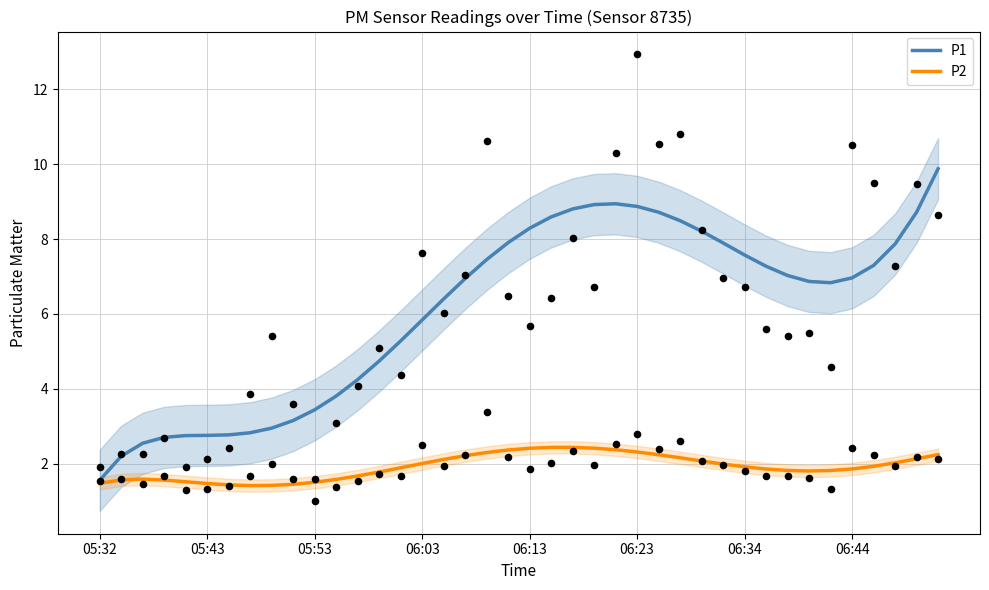

Which series has the largest total across all categories?

P1